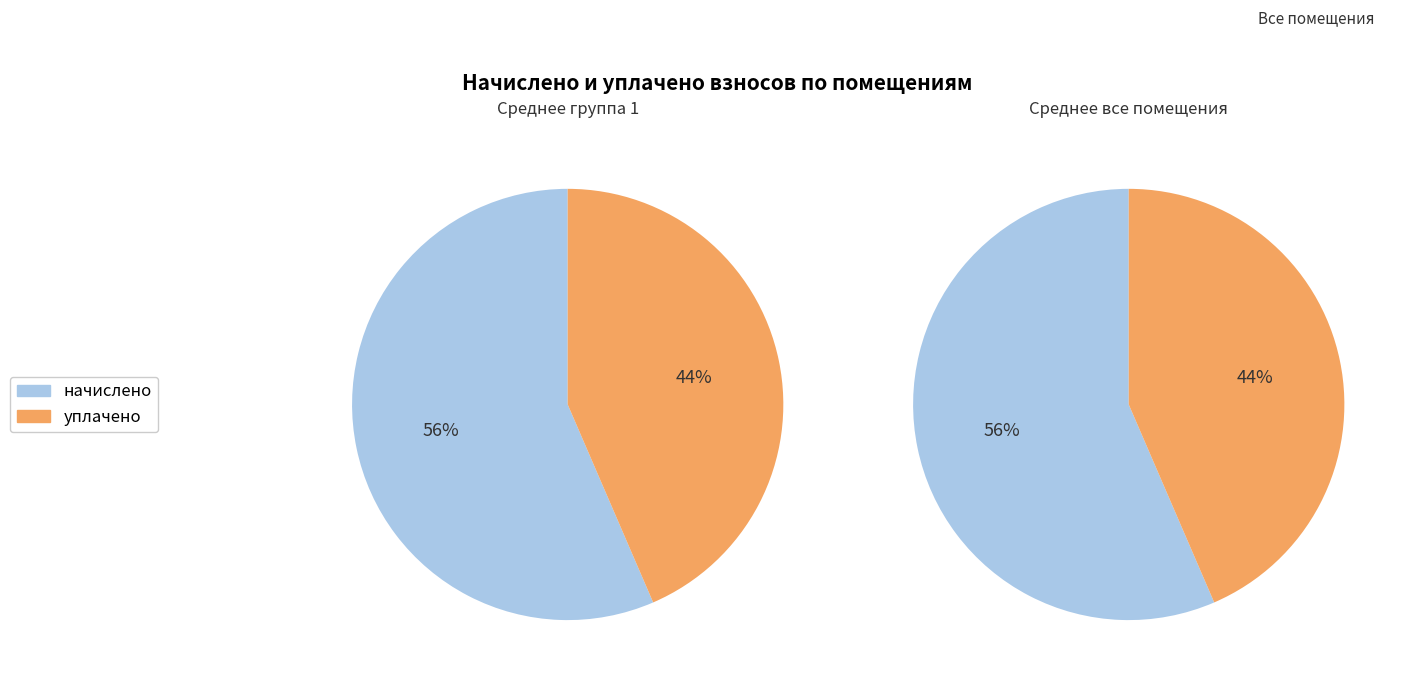

Is the sum of 8 and 2 greater than half?

No